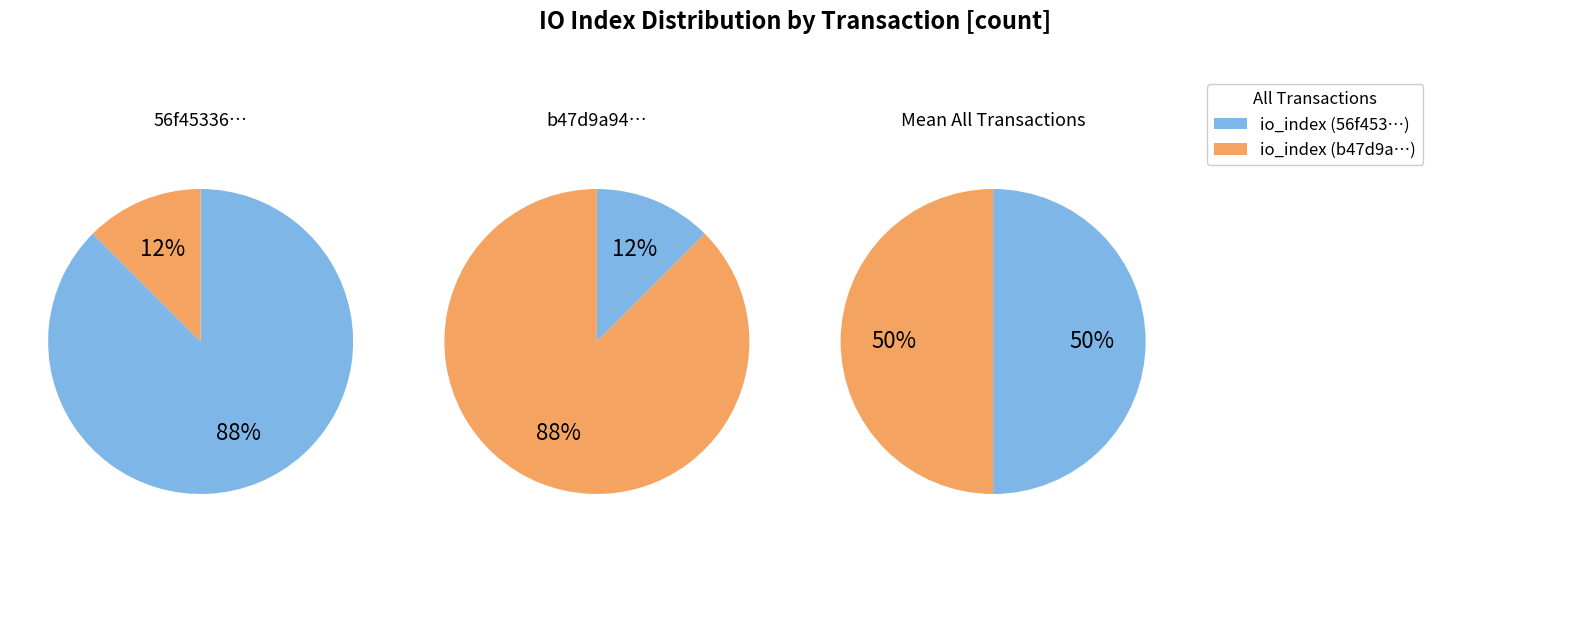

To the nearest percent, what is the combined percentage of 1 and values?

100%